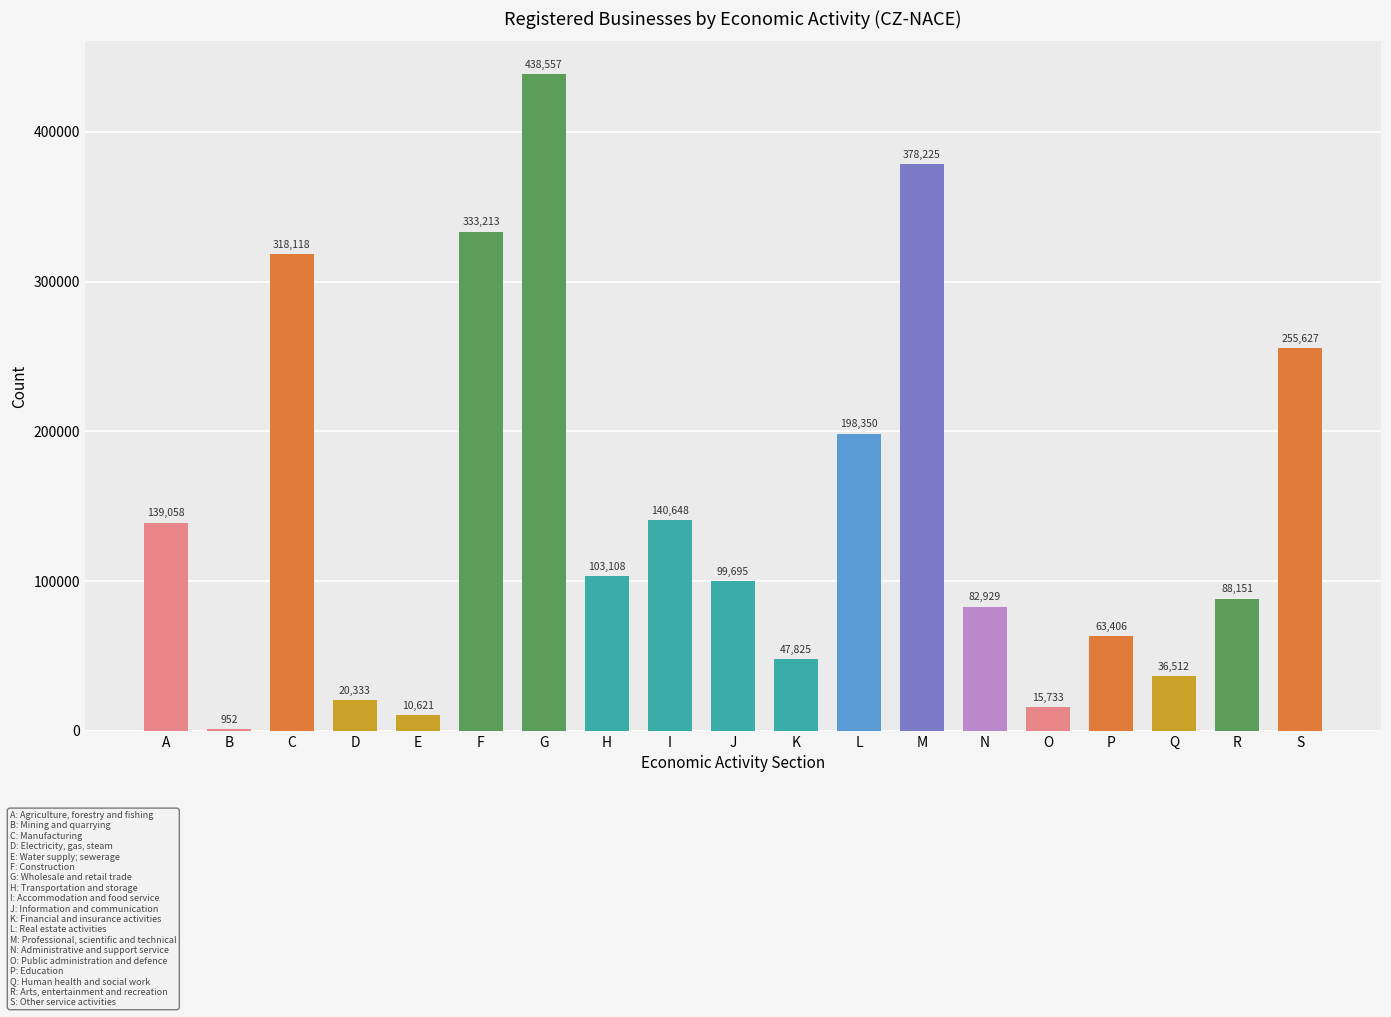

The chart shows a value of 103108 at H. True or false?

True